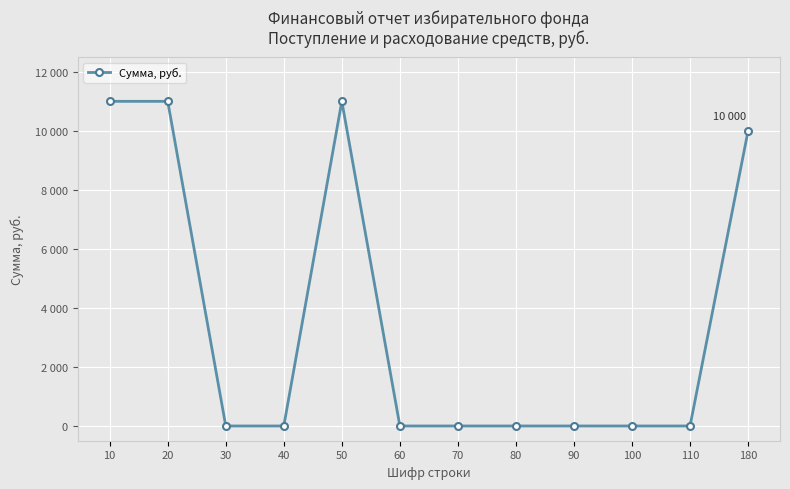

Does the chart have visible grid lines?

Yes